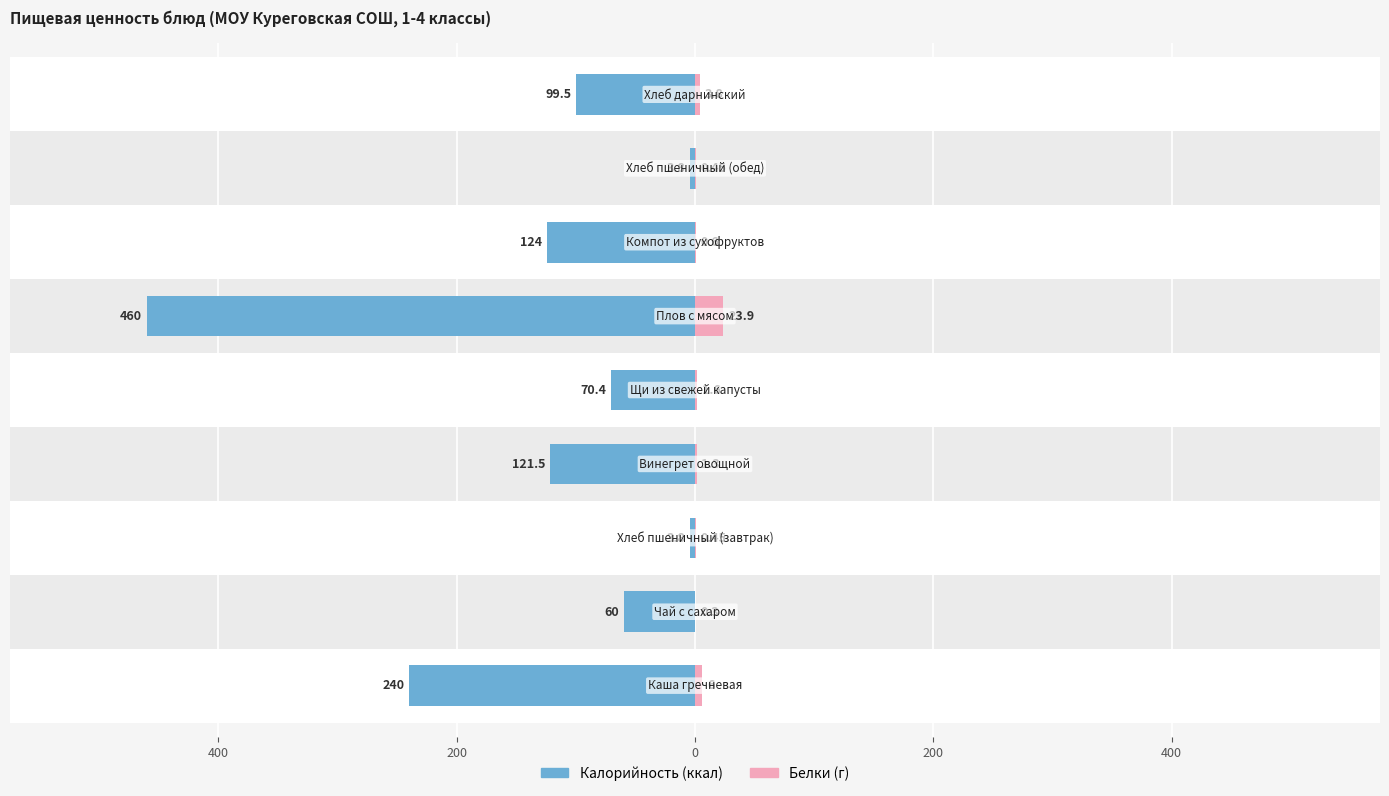

How many values in the Белки series are below 1?

4